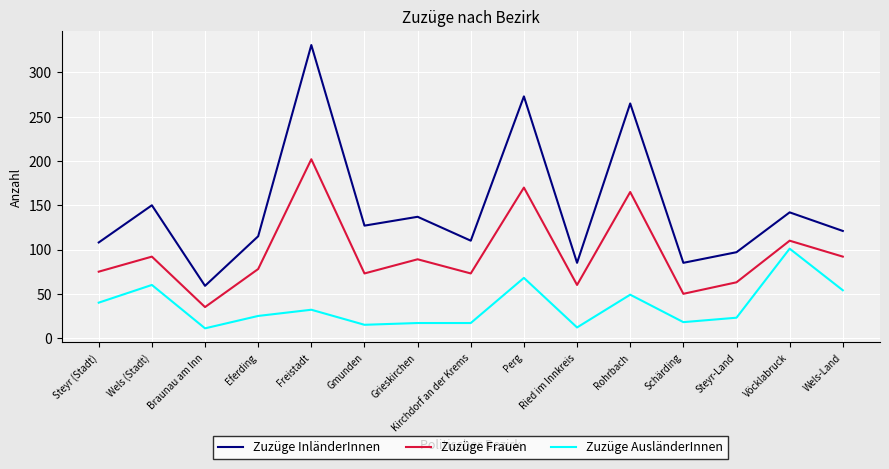

The Zuzüge Frauen series shows 136 at Wels-Land. True or false?

False